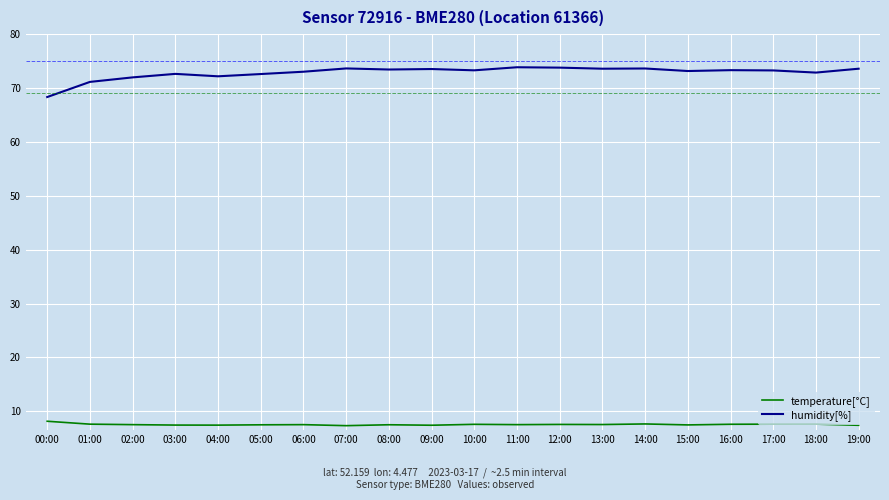

The value of temperature[°C] at 18:00 is 7.6. True or false?

True